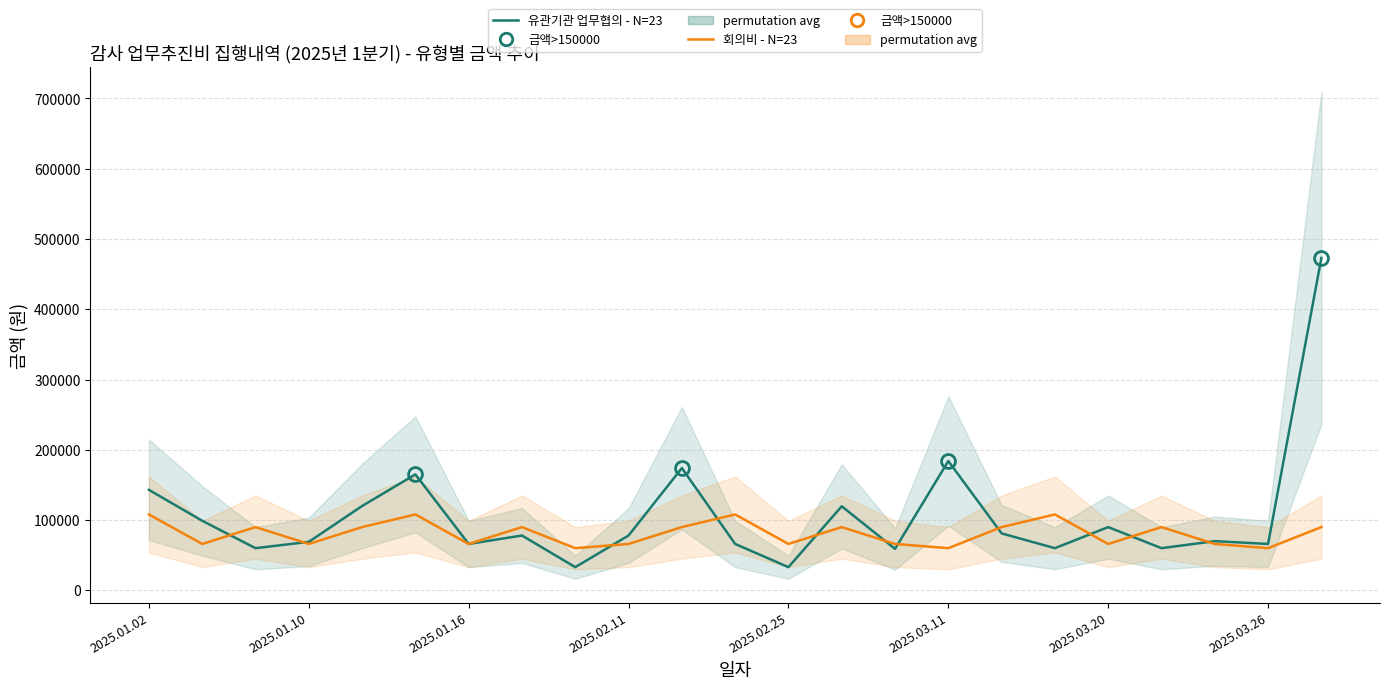

The value of 유관기관 업무협의 - N=23 at 2025.03.11 is 47791. True or false?

False